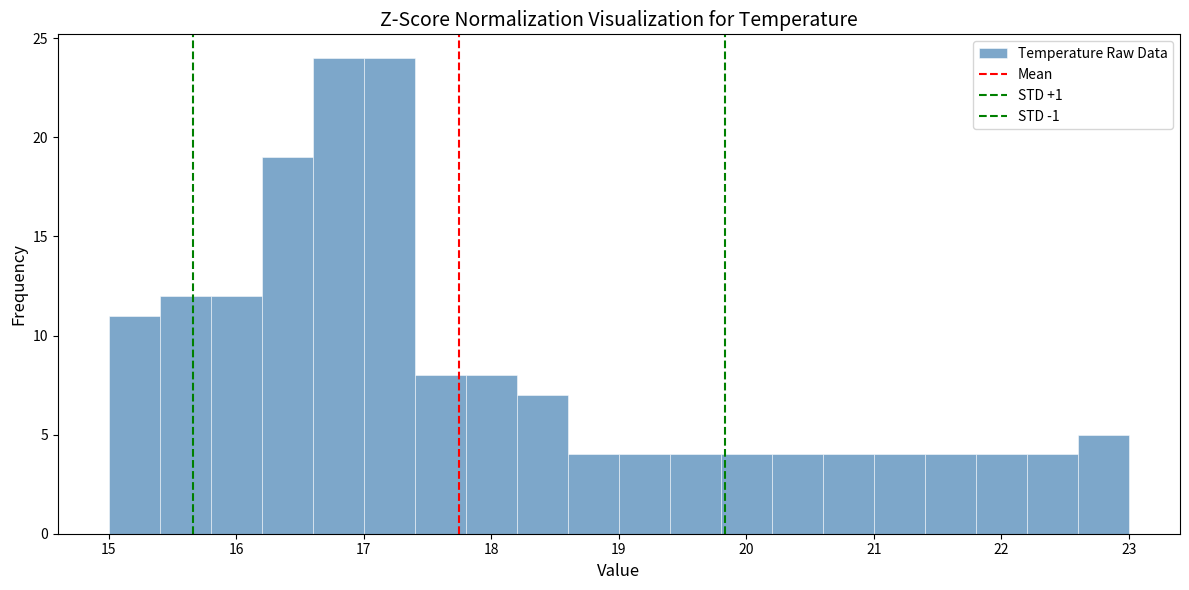

How tall is the bar that spans 19.0 to 19.4 on the x-axis? The values are not printed on the chart, so give them approximately, as read against the axis.

4